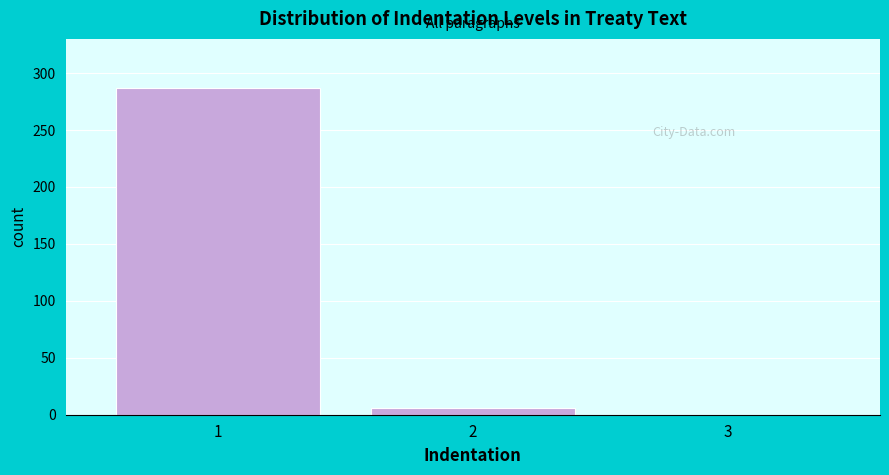

What is the height of the bar covering 1.5 to 2.5 on the x-axis? The values are not printed on the chart, so give them approximately, as read against the axis.

5